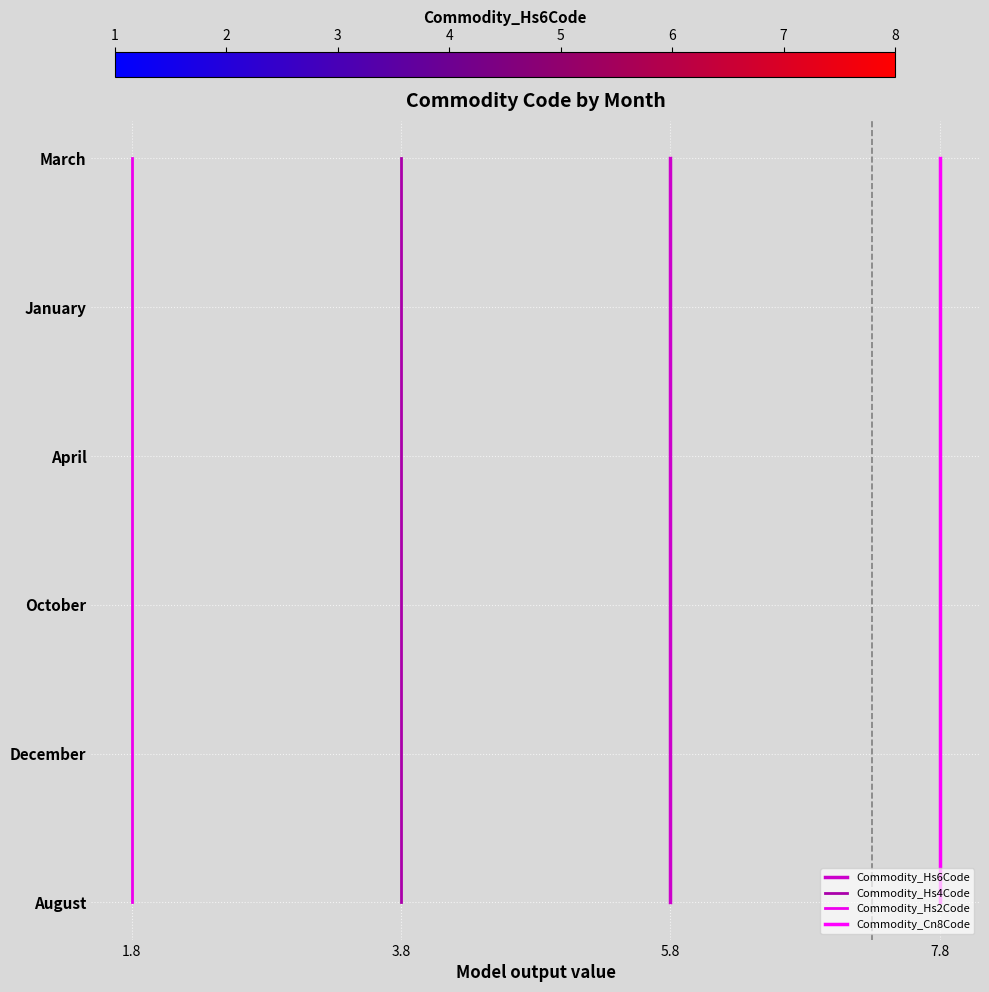

Count the number of data series in this chart.

4